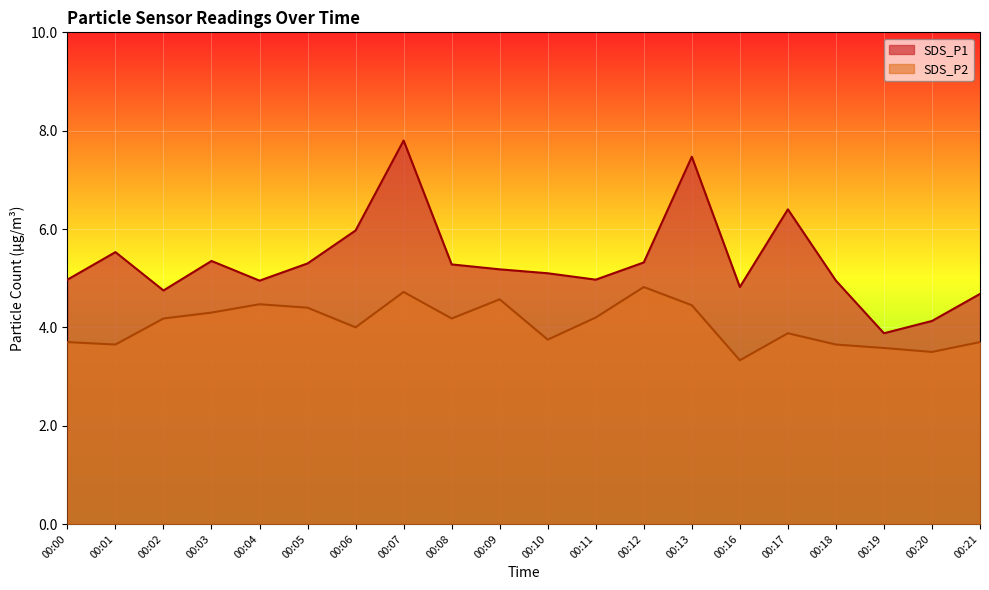

What is the difference between the SDS_P1 values at 00:20 and 00:12?

1.2